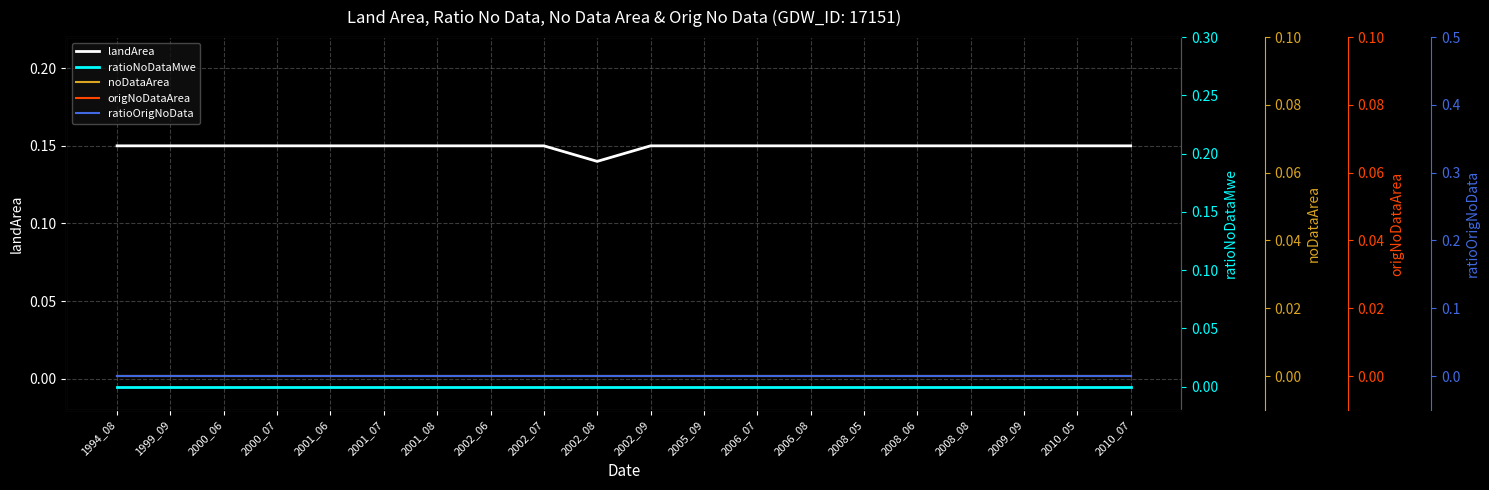

Reading left to right, what are all the values shown in this chart?

landArea: 1994_08=0.1	1999_09=0.1	2000_06=0.1	2000_07=0.1	2001_06=0.1	2001_07=0.1	2001_08=0.1	2002_06=0.1	2002_07=0.1	2002_08=0.1	2002_09=0.1	2005_09=0.1	2006_07=0.1	2006_08=0.1	2008_05=0.1	2008_06=0.1	2008_08=0.1	2009_09=0.1	2010_05=0.1	2010_07=0.1
ratioNoDataMwe: 1994_08=0.0	1999_09=0.0	2000_06=0.0	2000_07=0.0	2001_06=0.0	2001_07=0.0	2001_08=0.0	2002_06=0.0	2002_07=0.0	2002_08=0.0	2002_09=0.0	2005_09=0.0	2006_07=0.0	2006_08=0.0	2008_05=0.0	2008_06=0.0	2008_08=0.0	2009_09=0.0	2010_05=0.0	2010_07=0.0
noDataArea: 1994_08=0.0	1999_09=0.0	2000_06=0.0	2000_07=0.0	2001_06=0.0	2001_07=0.0	2001_08=0.0	2002_06=0.0	2002_07=0.0	2002_08=0.0	2002_09=0.0	2005_09=0.0	2006_07=0.0	2006_08=0.0	2008_05=0.0	2008_06=0.0	2008_08=0.0	2009_09=0.0	2010_05=0.0	2010_07=0.0
origNoDataArea: 1994_08=0.0	1999_09=0.0	2000_06=0.0	2000_07=0.0	2001_06=0.0	2001_07=0.0	2001_08=0.0	2002_06=0.0	2002_07=0.0	2002_08=0.0	2002_09=0.0	2005_09=0.0	2006_07=0.0	2006_08=0.0	2008_05=0.0	2008_06=0.0	2008_08=0.0	2009_09=0.0	2010_05=0.0	2010_07=0.0
ratioOrigNoData: 1994_08=0.0	1999_09=0.0	2000_06=0.0	2000_07=0.0	2001_06=0.0	2001_07=0.0	2001_08=0.0	2002_06=0.0	2002_07=0.0	2002_08=0.0	2002_09=0.0	2005_09=0.0	2006_07=0.0	2006_08=0.0	2008_05=0.0	2008_06=0.0	2008_08=0.0	2009_09=0.0	2010_05=0.0	2010_07=0.0